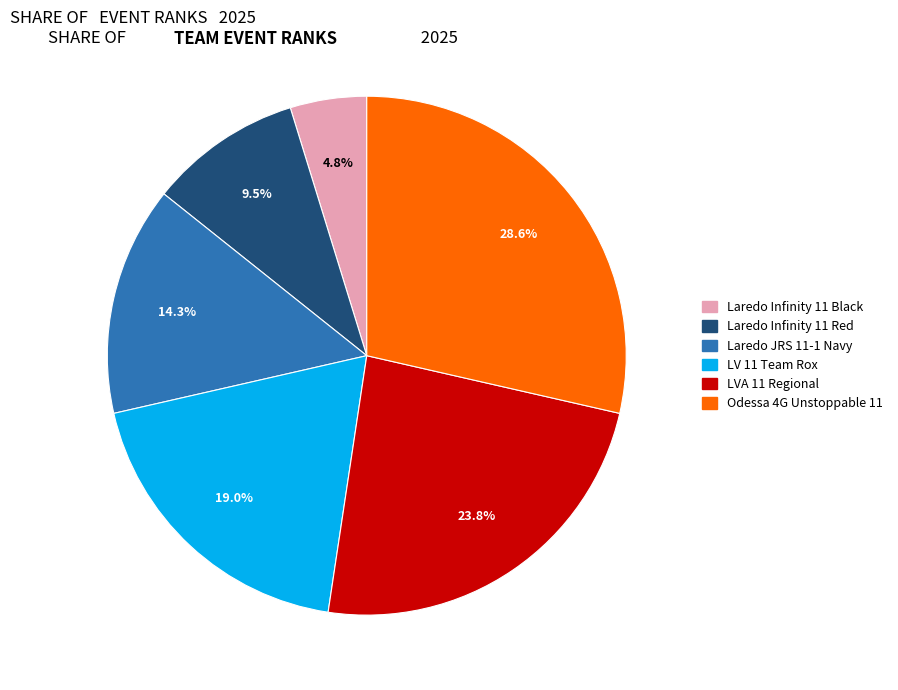

To the nearest percent, what portion does Odessa 4G Unstoppable 11 represent?

29%